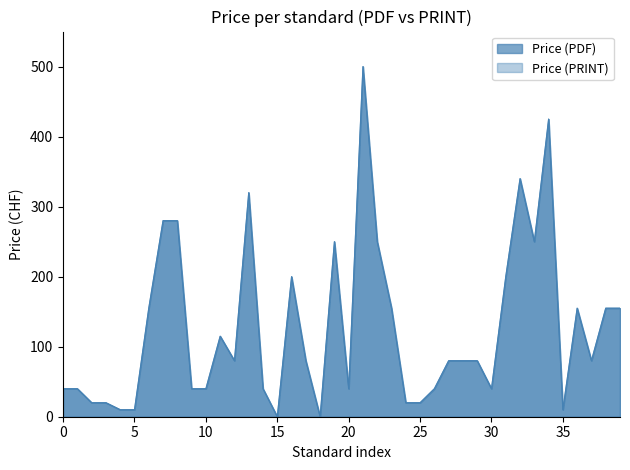

What are all the series names shown in the legend?

Price (PDF), Price (PRINT)